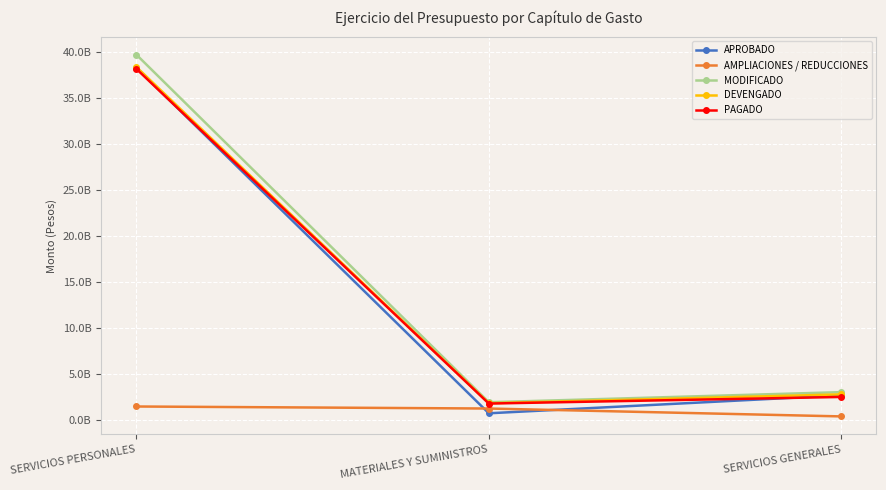

At which category is the sum across all series the highest?

SERVICIOS PERSONALES